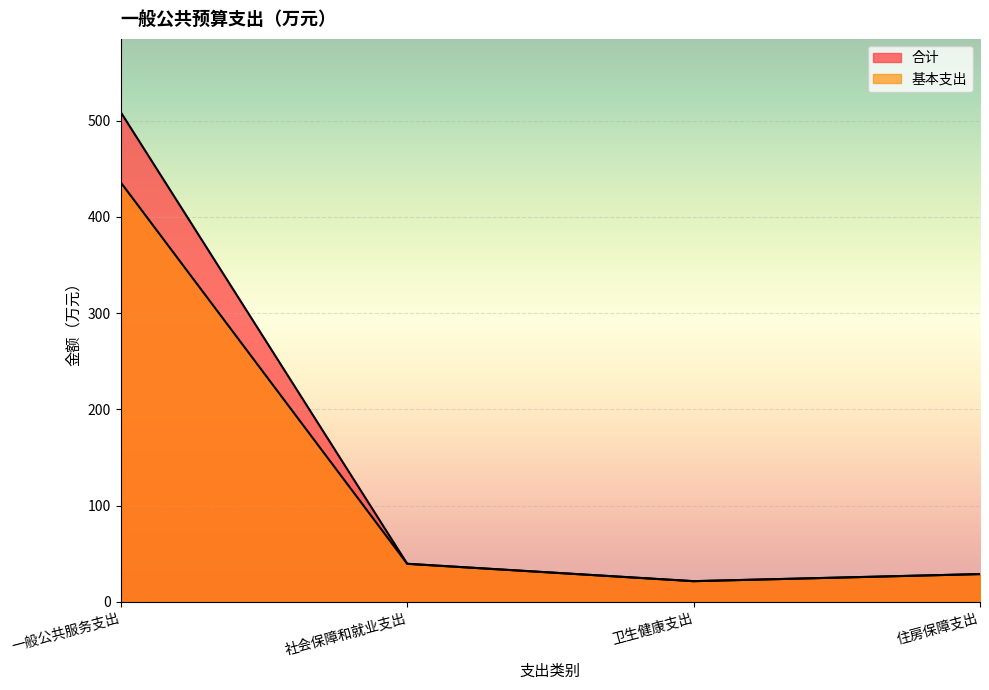

Reading left to right, extract all data points from this chart.

合计: 一般公共服务支出=508.8	社会保障和就业支出=39.6	卫生健康支出=21.5	住房保障支出=28.9
基本支出: 一般公共服务支出=435.8	社会保障和就业支出=39.6	卫生健康支出=21.5	住房保障支出=28.9